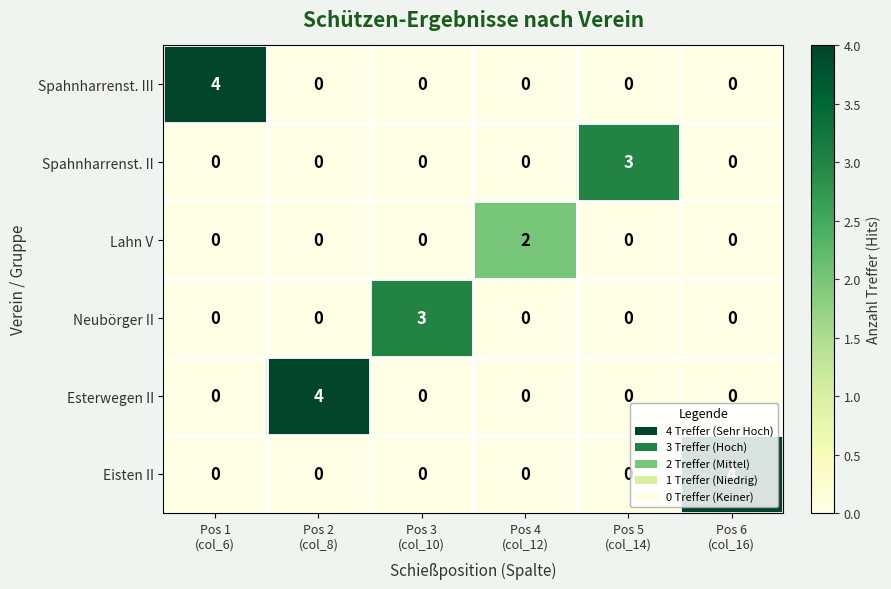

What is the sum of all Esterwegen II values?

4